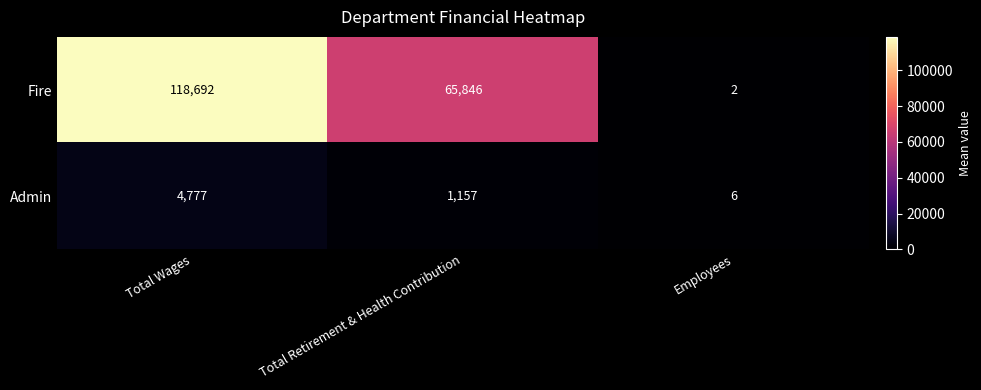

Rank the series at Employees from highest to lowest value.

Admin, Fire